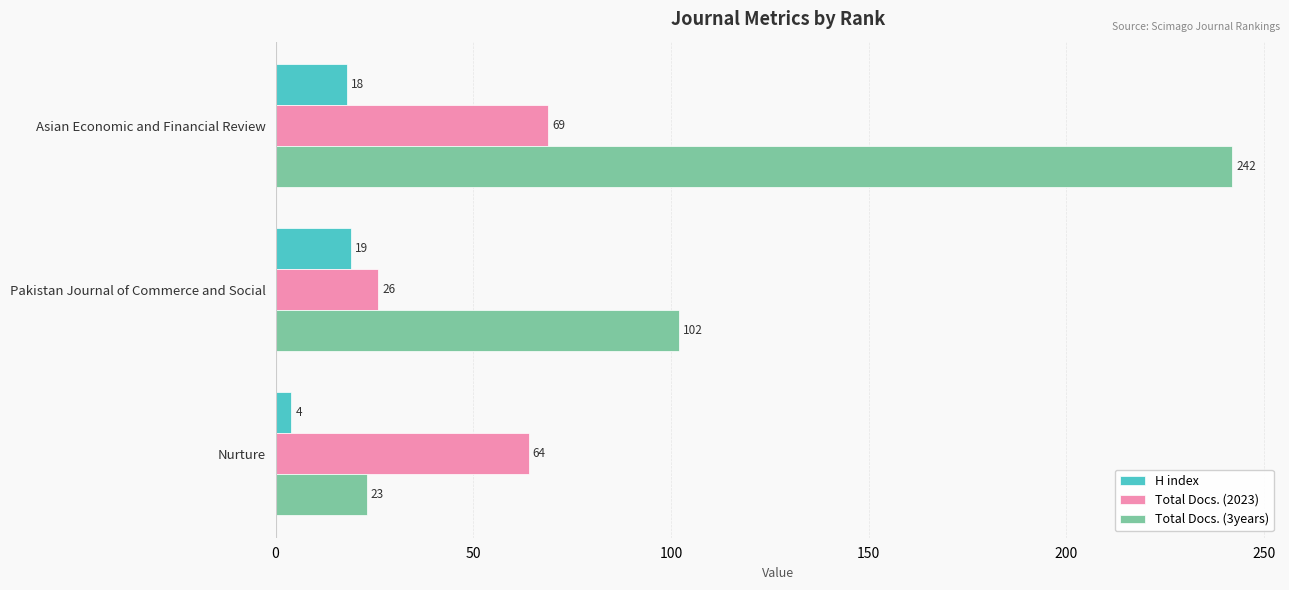

At which category does the chart reach its minimum across all series?

Nurture